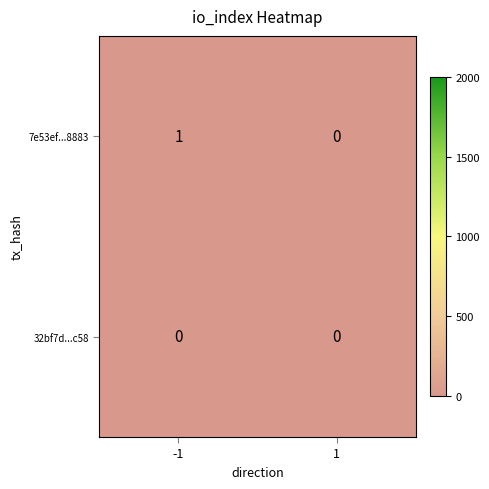

Is the value of 7e53ef...8883 at -1 greater than the value of 32bf7d...c58 at 1?

Yes